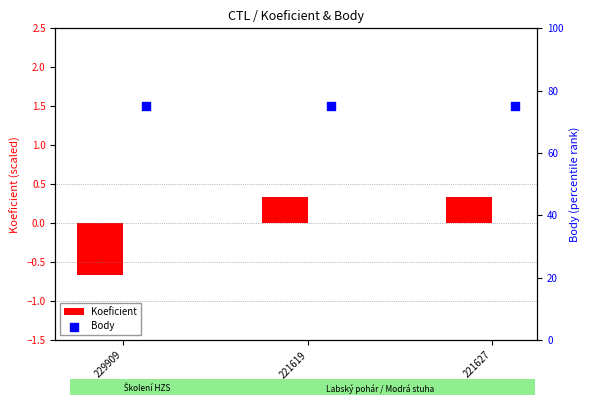

The value of Koeficient at 221627 is 0.2. True or false?

False